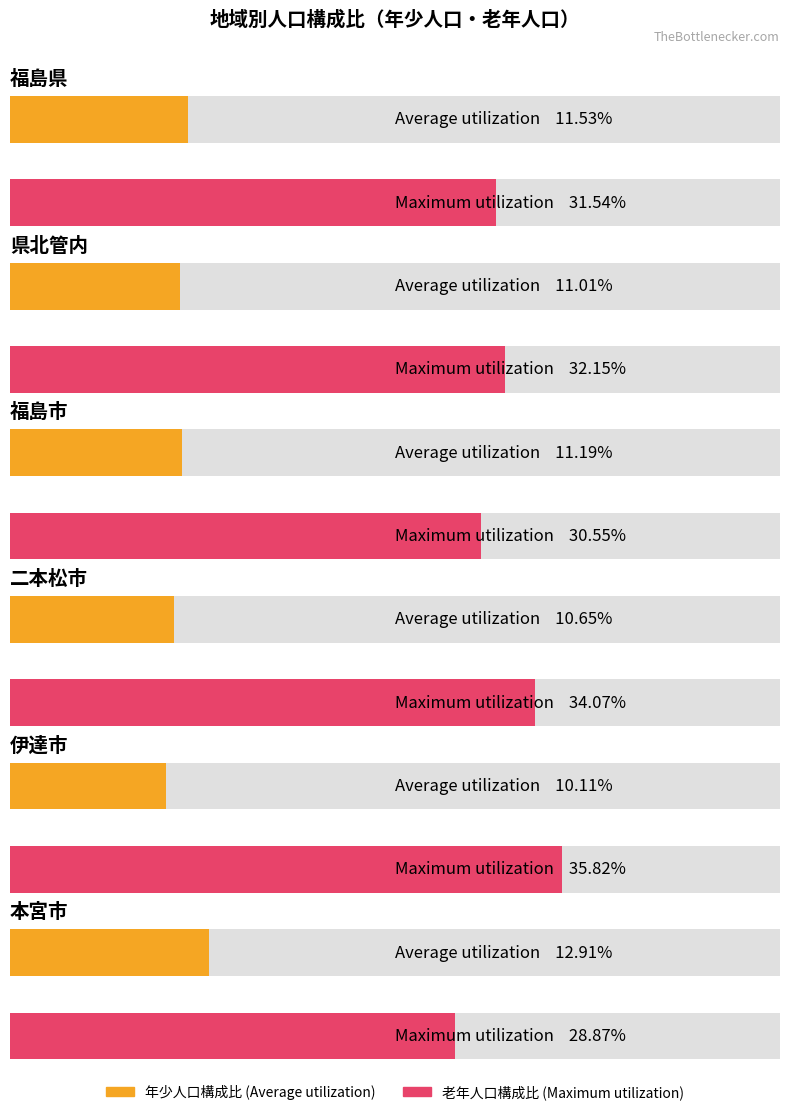

What is the total value across all series at 伊達市?

45.9